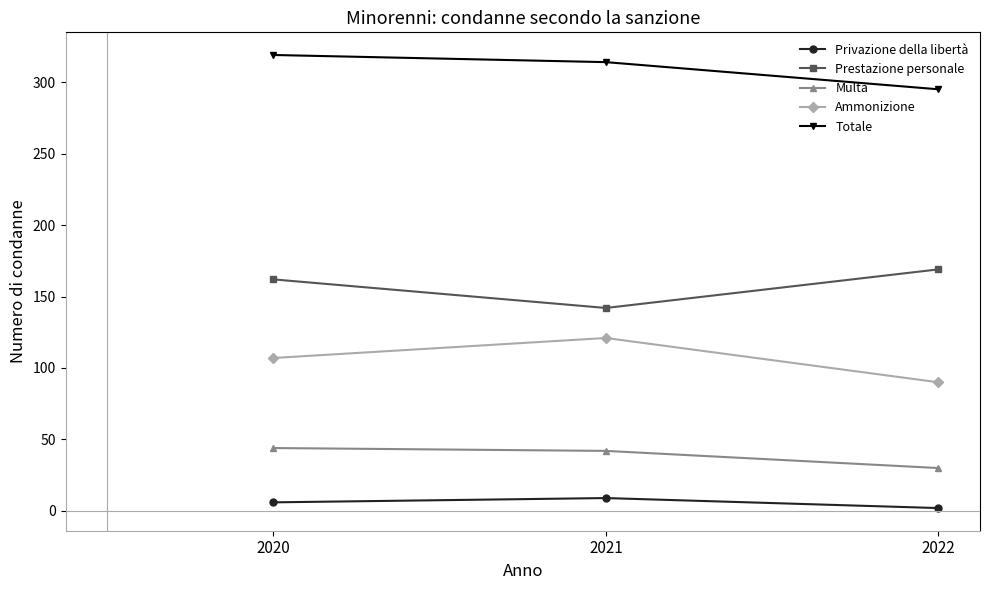

Reading left to right, extract all data points from this chart.

Privazione della libertà: 6	9	2
Prestazione personale: 162	142	169
Multa: 44	42	30
Ammonizione: 107	121	90
Totale: 319	314	295